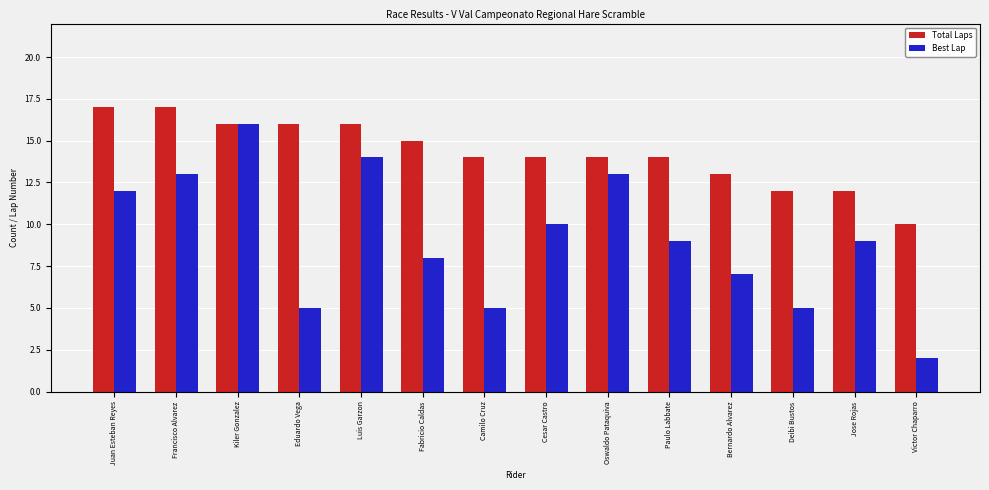

What position from the left is Camilo Cruz?

7